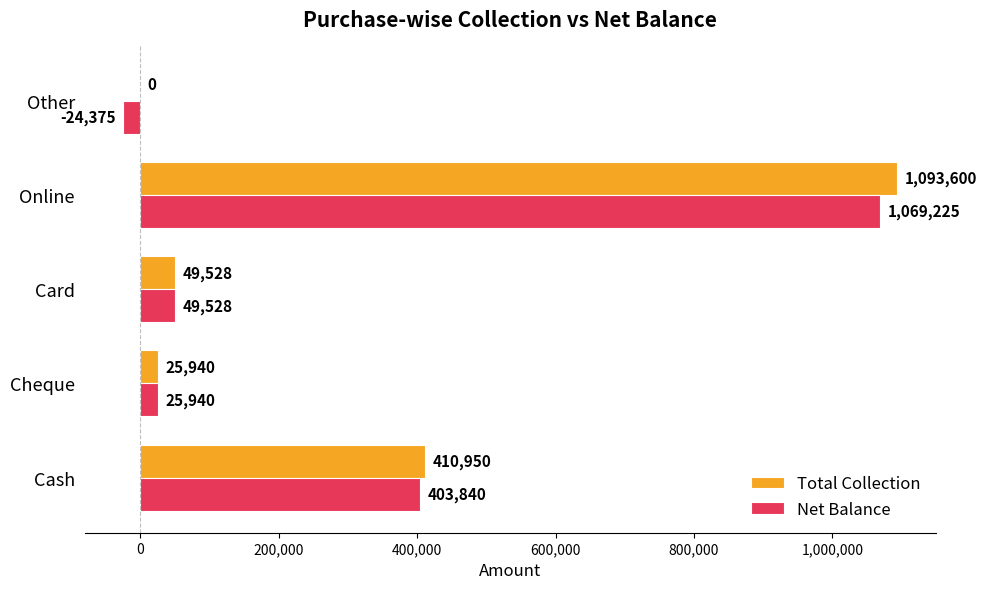

Is it true that Net Balance equals 399395 at Online?

False